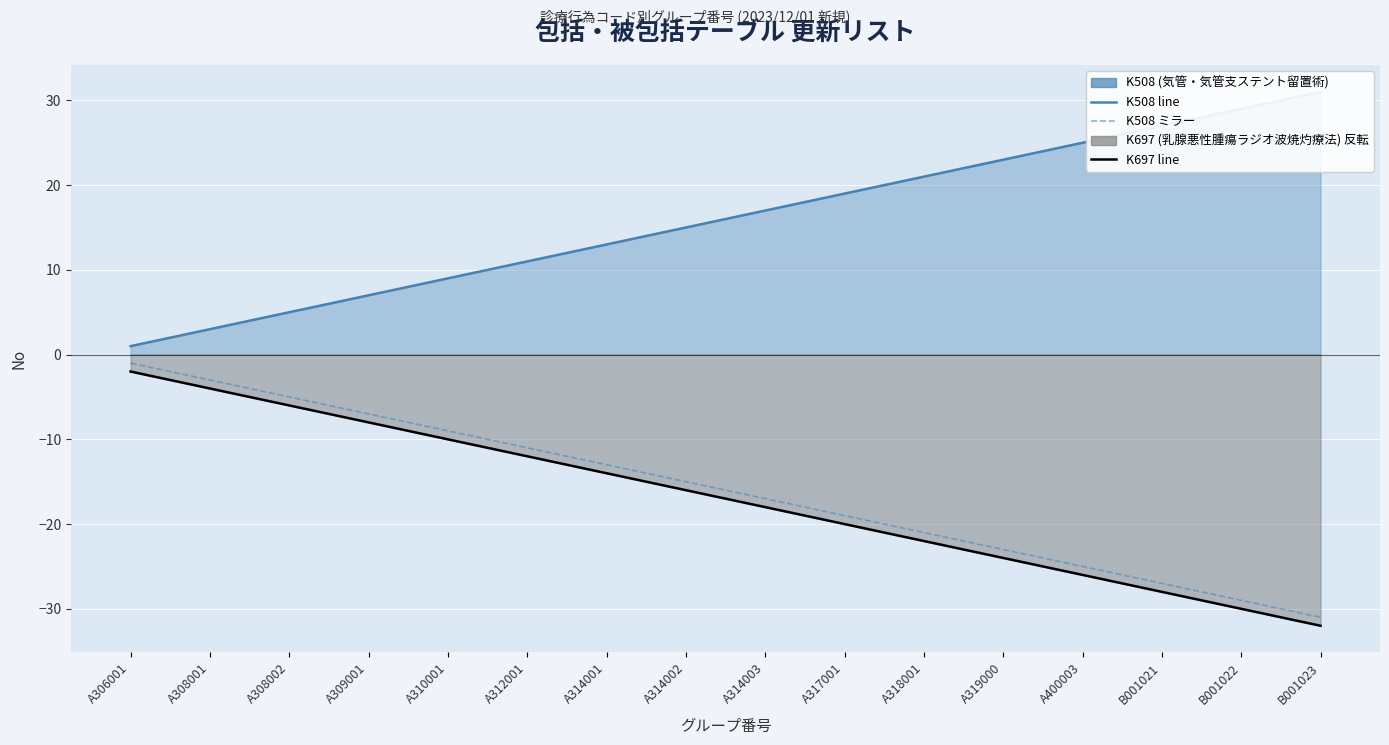

What is the difference between the K508 ミラー values at A400003 and A312001?

14